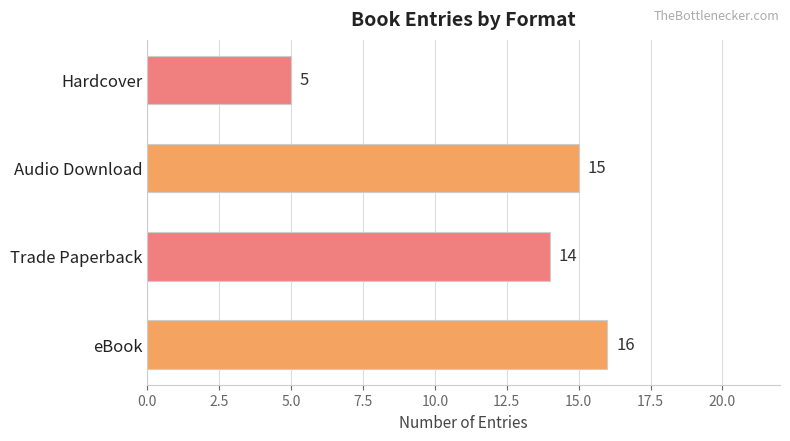

Rank the categories by value from lowest to highest.

Hardcover, Trade Paperback, Audio Download, eBook